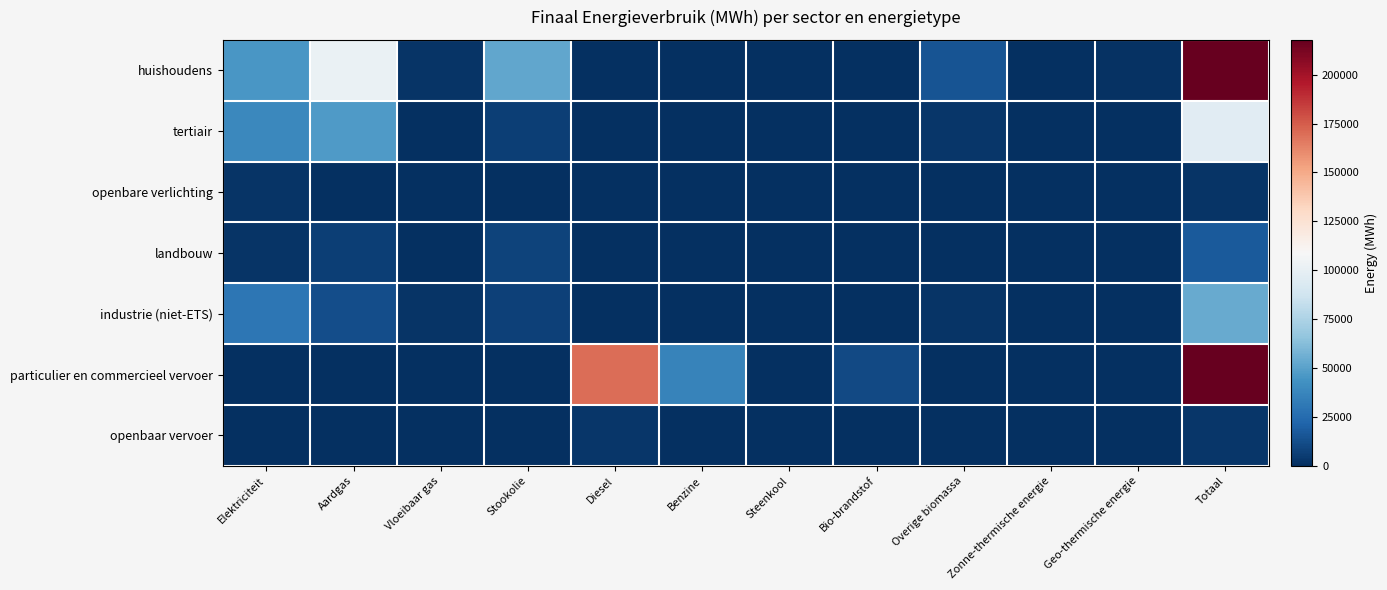

Which category has the highest value across all series?

Totaal